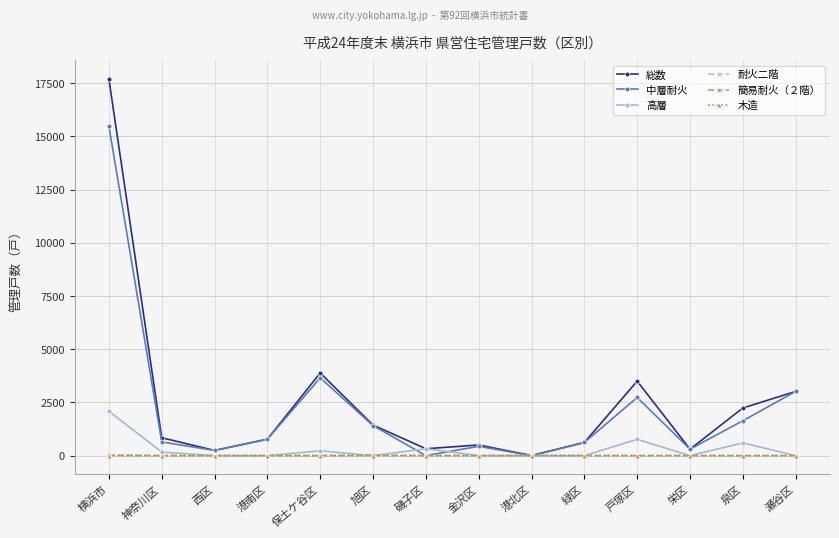

Is it true that 高層 equals 768 at 戸塚区?

True